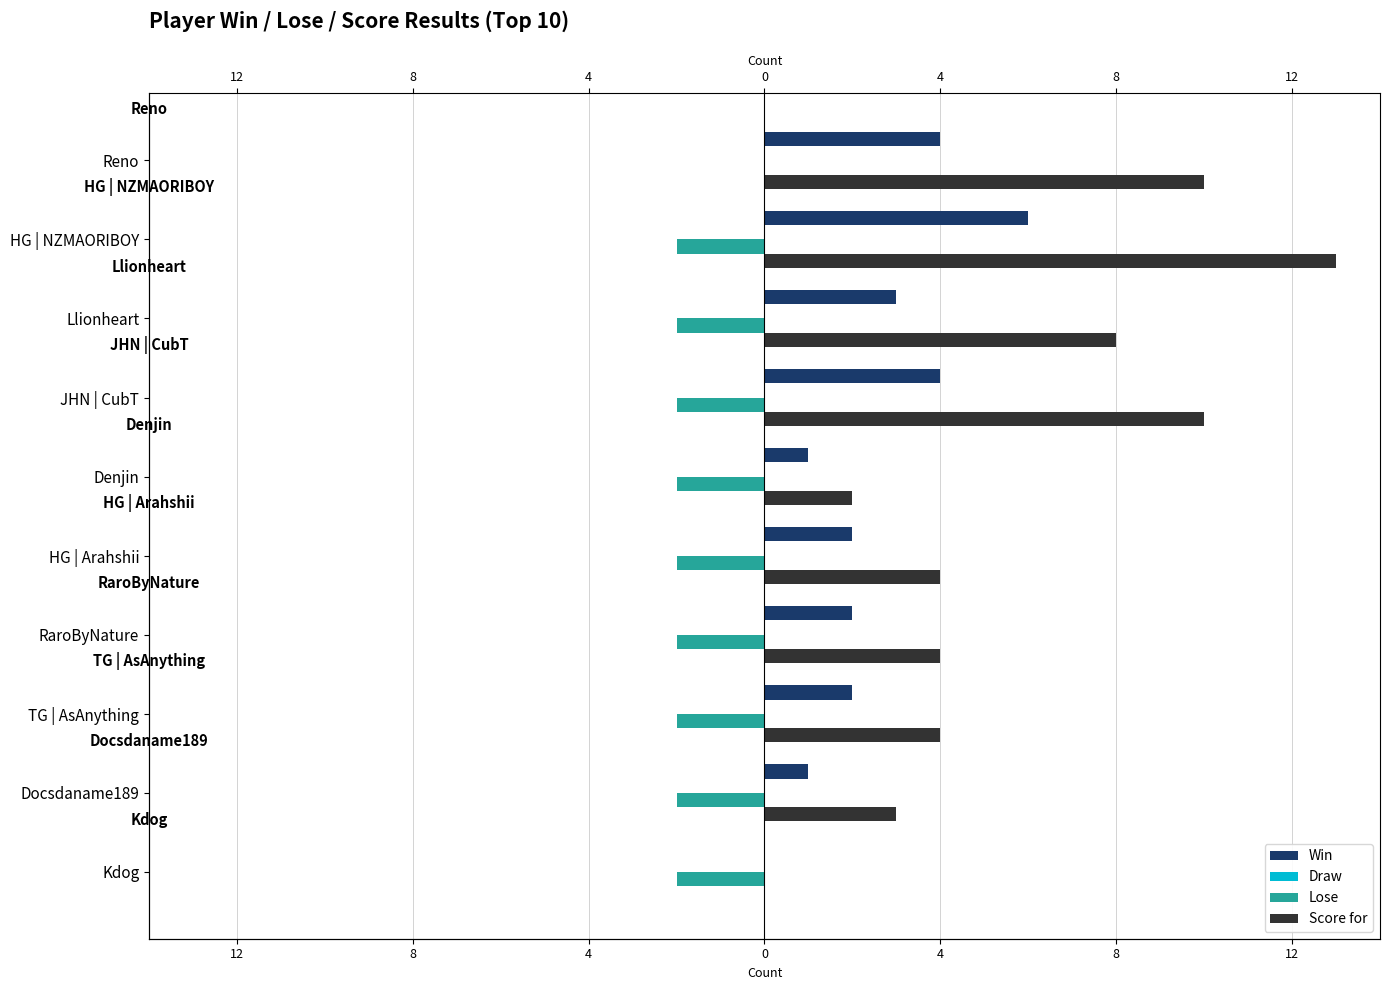

What is the value of the Lose bar at the 8th from the left?

-2.0